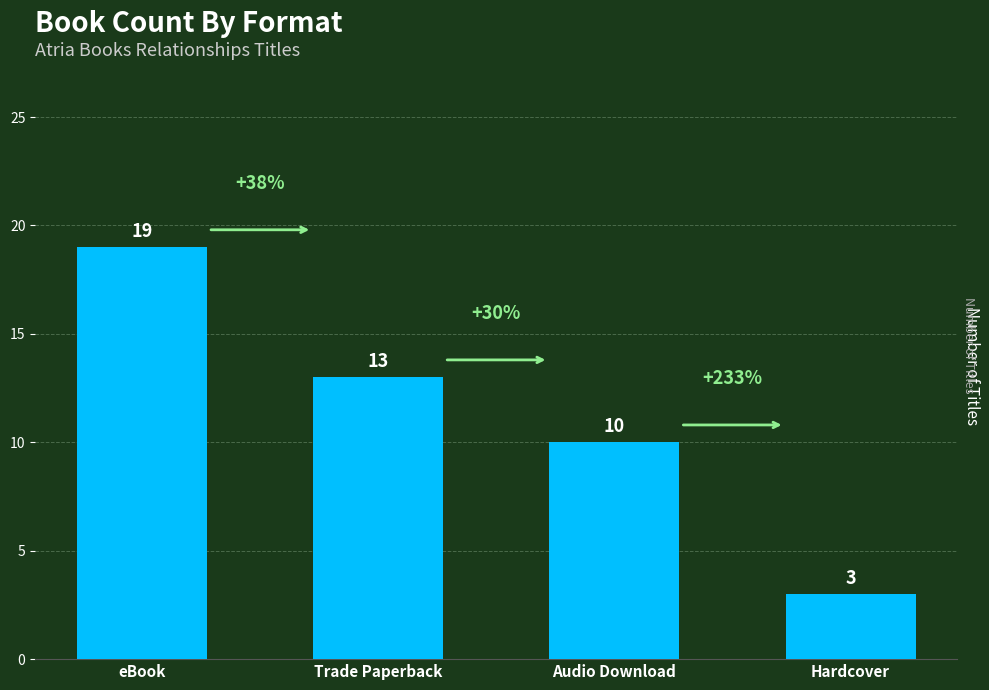

What is the label of the 1st bar from the right?

Hardcover